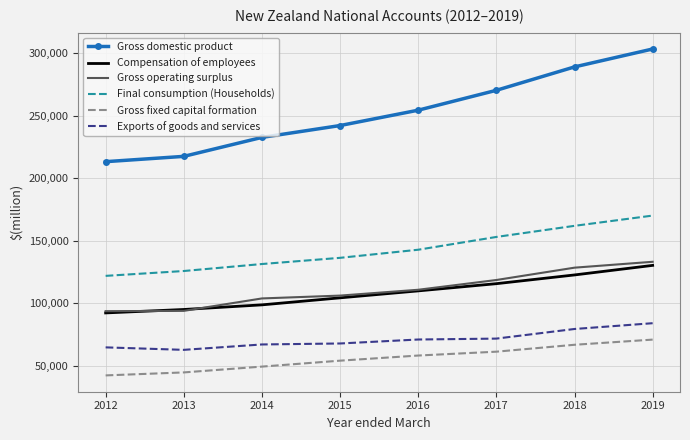

List the series in order of their peak value, highest first.

Gross domestic product, Final consumption (Households), Gross operating surplus, Compensation of employees, Exports of goods and services, Gross fixed capital formation